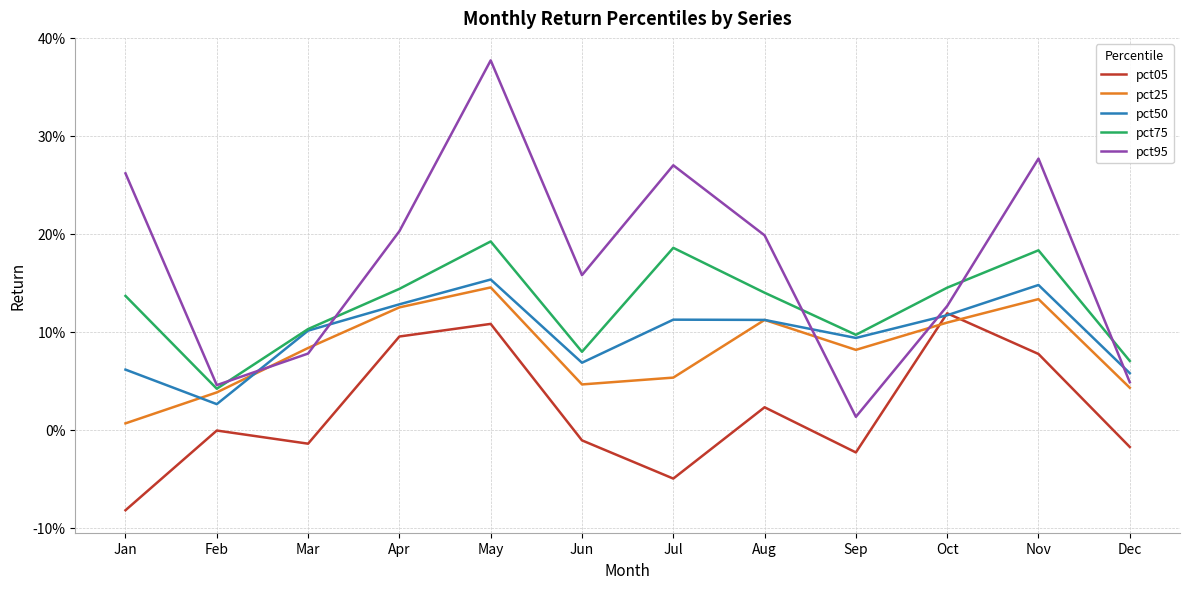

Between which two adjacent categories do pct95 and pct75 first intersect?

Feb and Mar